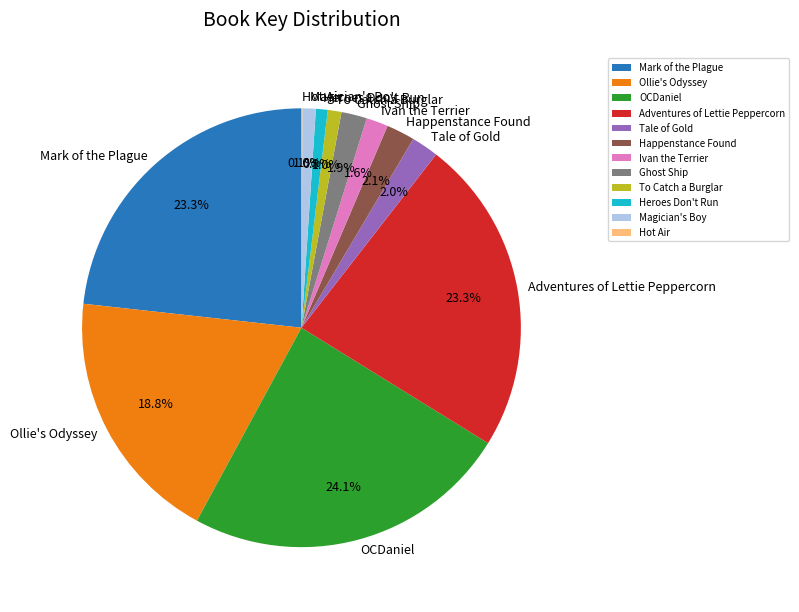

Combined, do Ollie's Odyssey and OCDaniel account for over 50%?

No